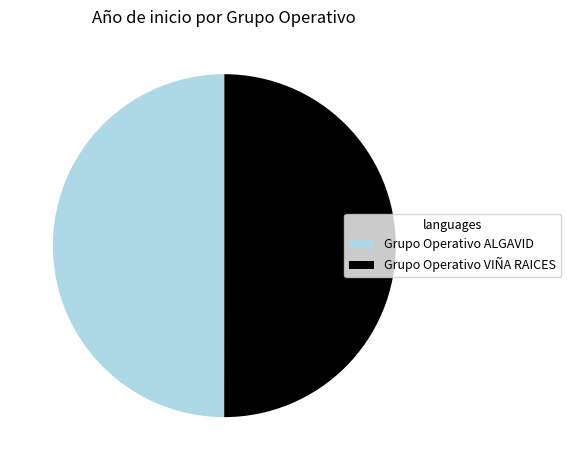

The Grupo Operativo VIÑA RAICES slice represents 65% of the pie. True or false?

False